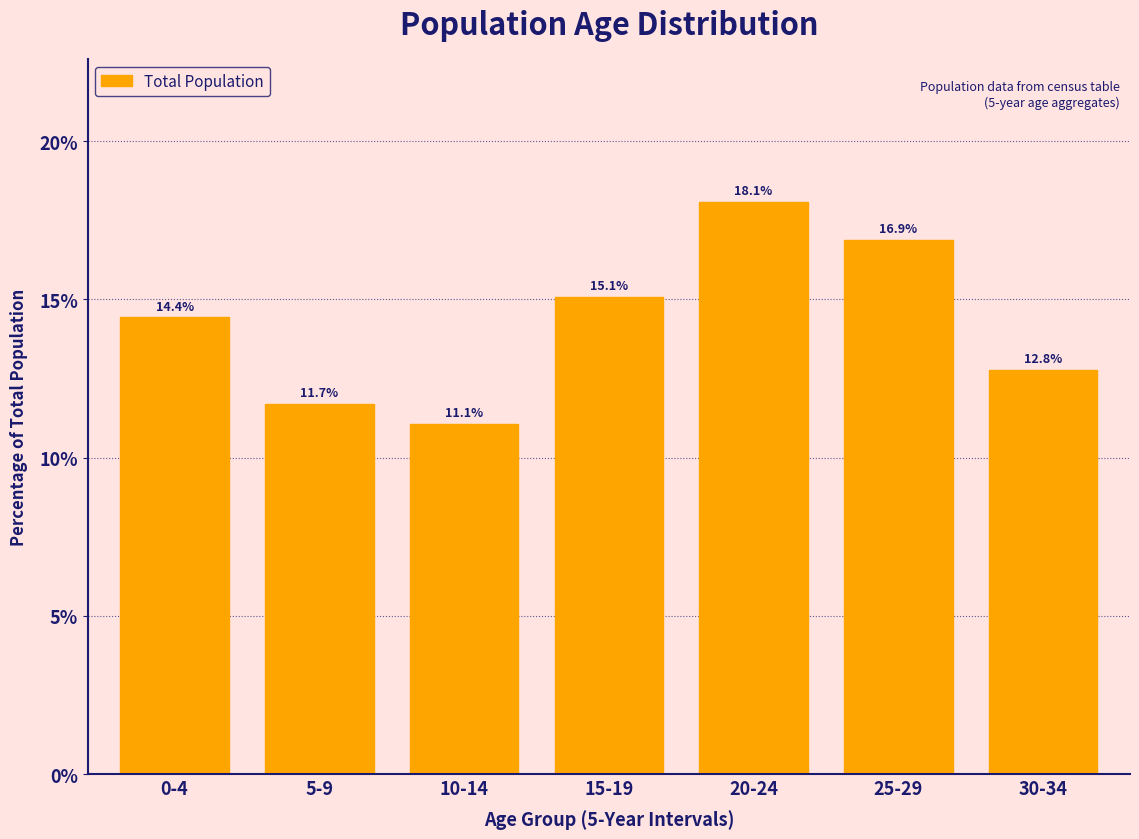

Reading left to right, extract all data points from this chart.

0-4=14.4	5-9=11.7	10-14=11.1	15-19=15.1	20-24=18.1	25-29=16.9	30-34=12.8